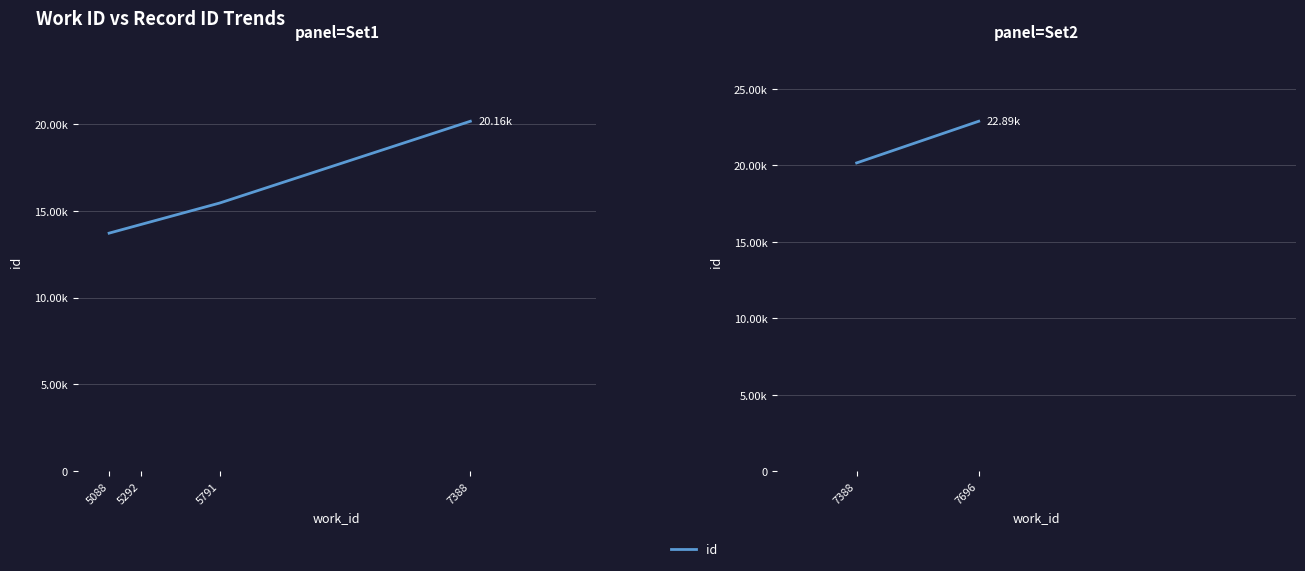

Does the chart have visible grid lines?

Yes